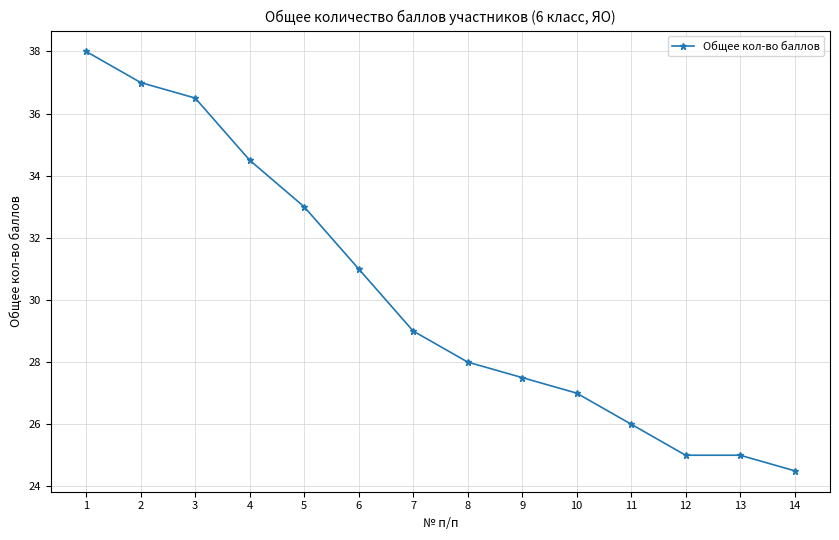

What is the maximum value shown in the chart?

38.0